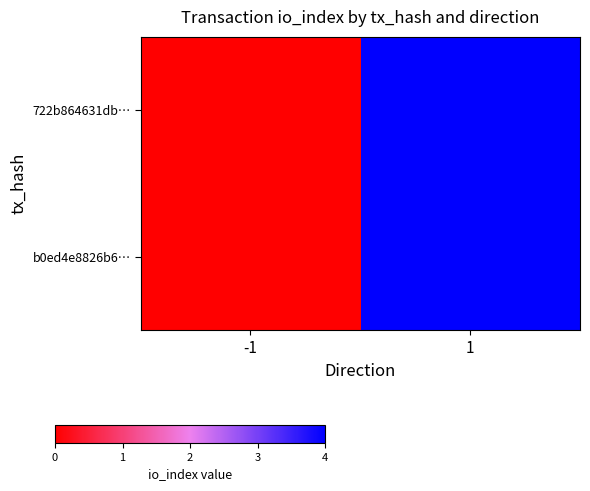

At -1, list the series in order from smallest to largest.

722b864631db…, b0ed4e8826b6…